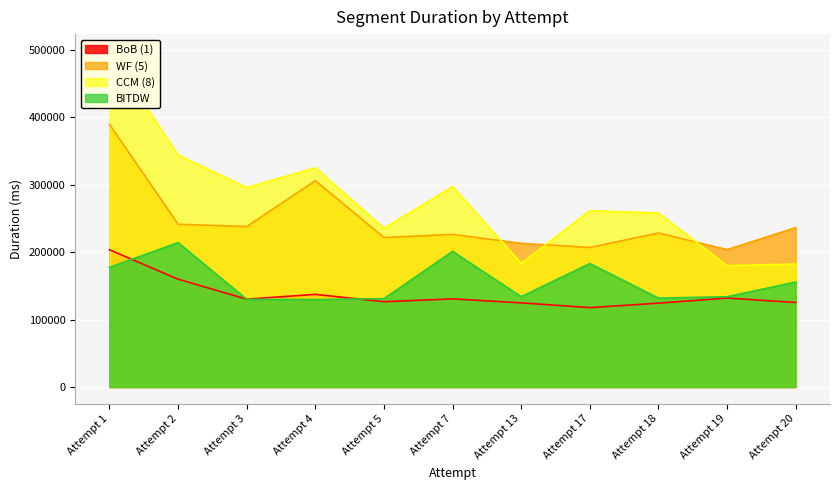

How many categories are shown in the chart?

11